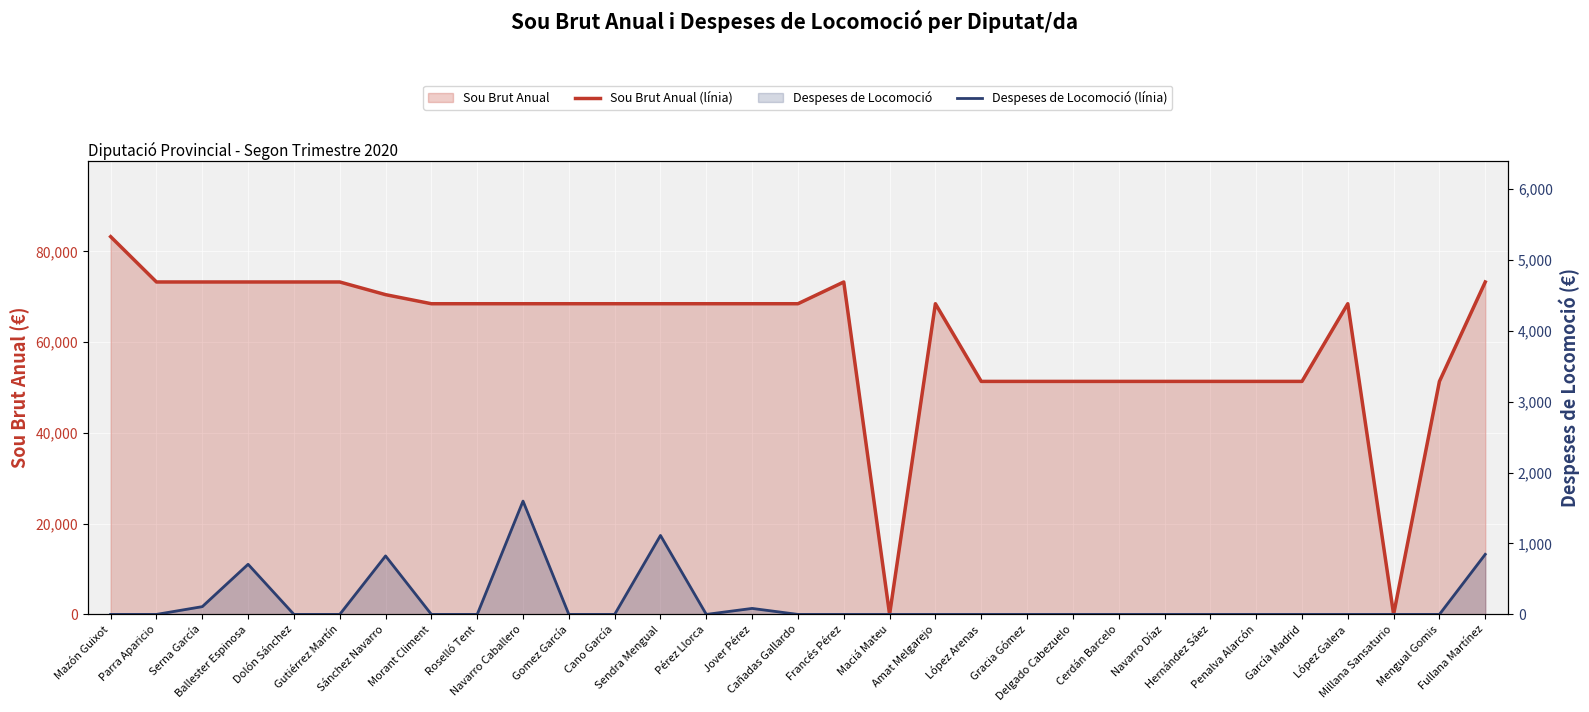

Which series has the widest spread of values?

Sou Brut Anual (línia)